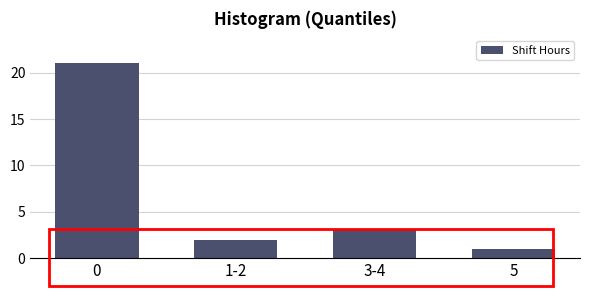

Reading right to left, list all the values displayed in this chart.

5=1	3-4=3	1-2=2	0=21